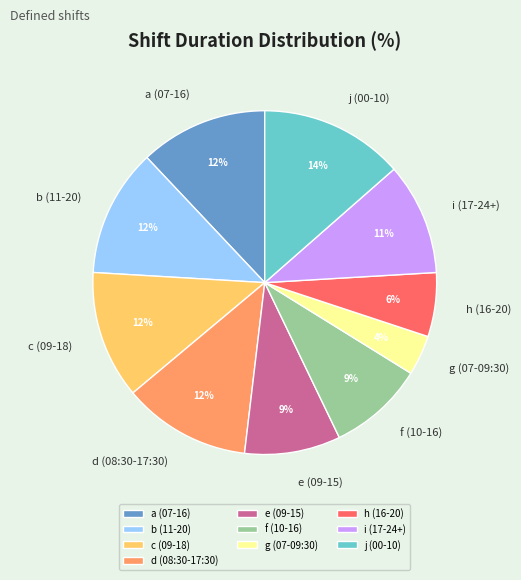

To the nearest percent, what is the difference between the largest and smallest slice percentages?

10%